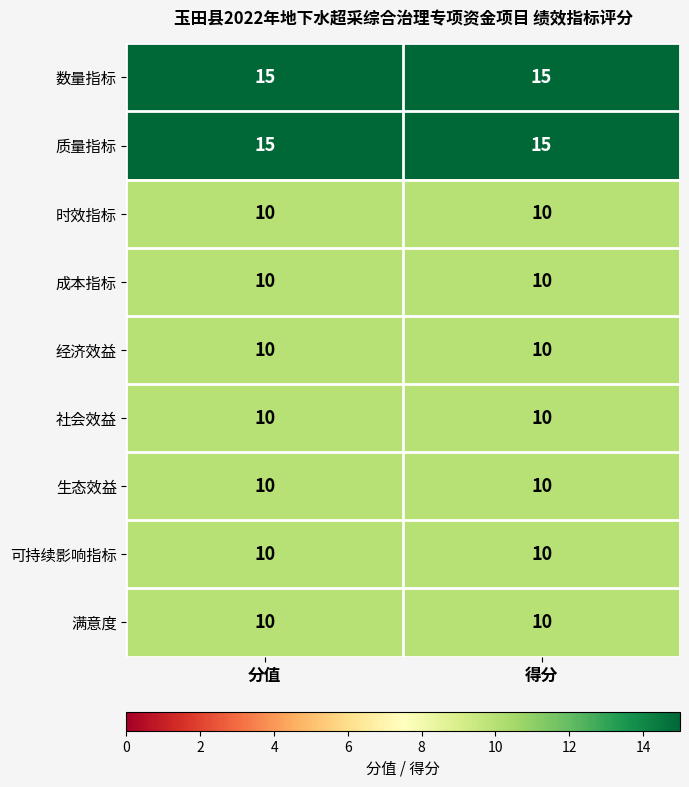

Read the 经济效益 value at 分值.

10